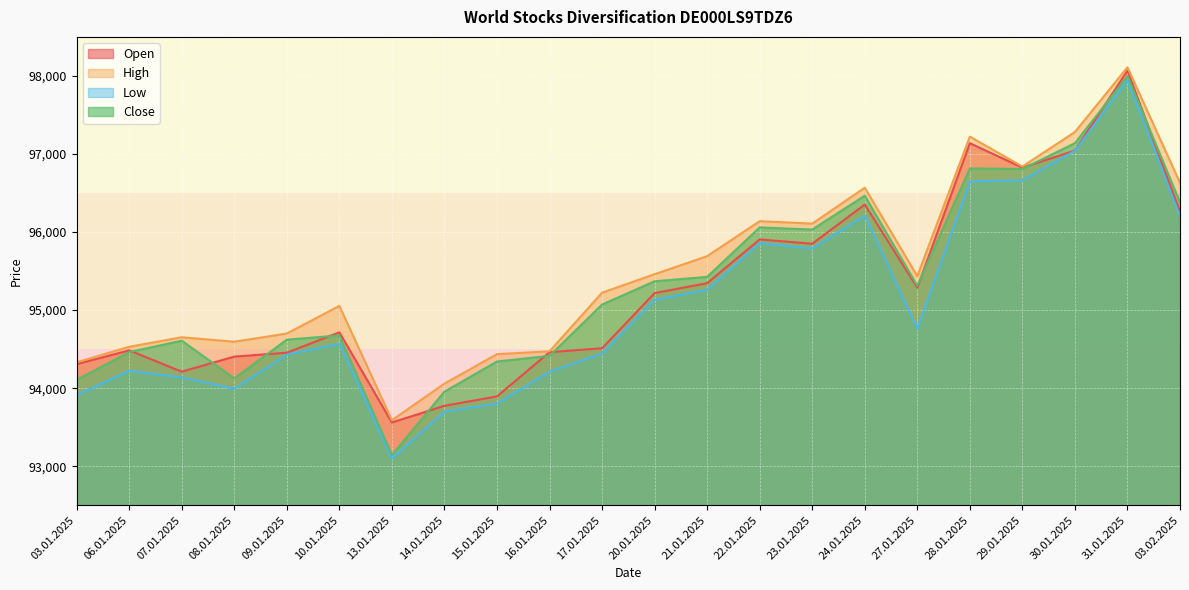

In Close, how many points are higher than both neighbors (excluding endpoints)?

6